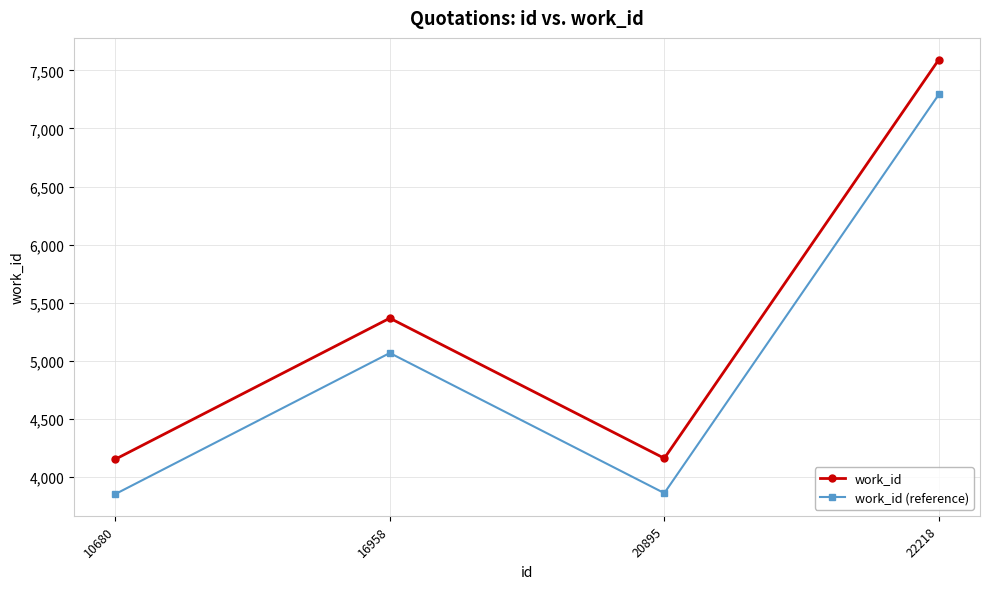

The work_id (reference) series shows 3859 at 20895. True or false?

True